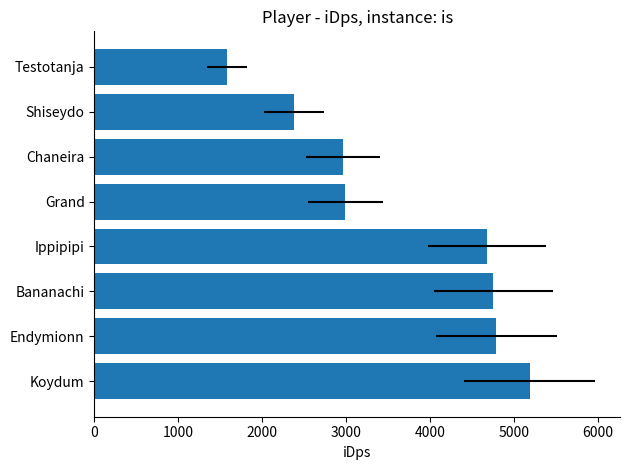

What is the minimum value shown in the chart?

1580.3